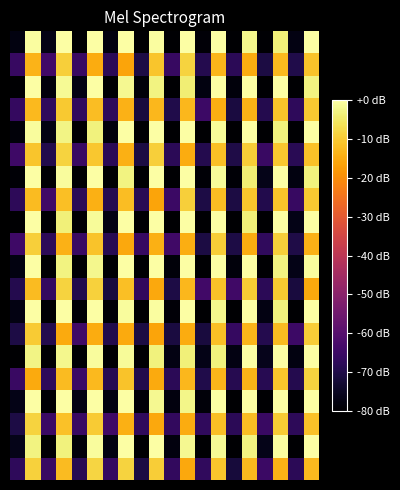

Count the number of data series in this chart.

20